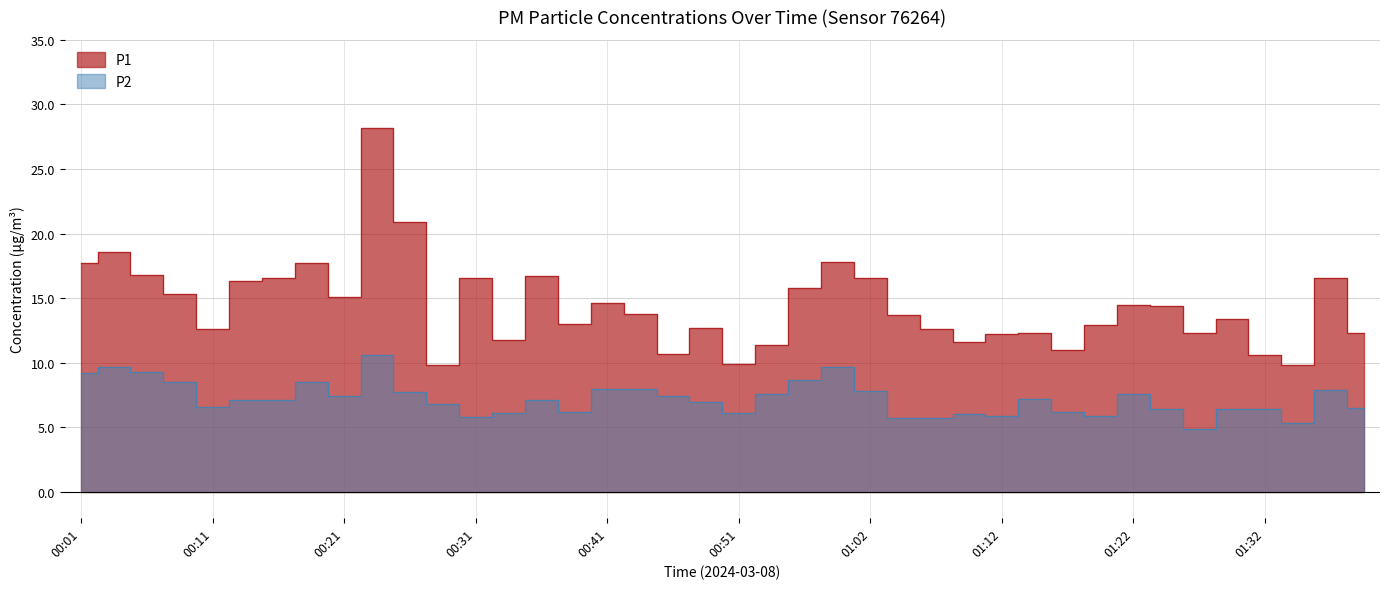

The value of P1 at 01:09 is 11.6. True or false?

True